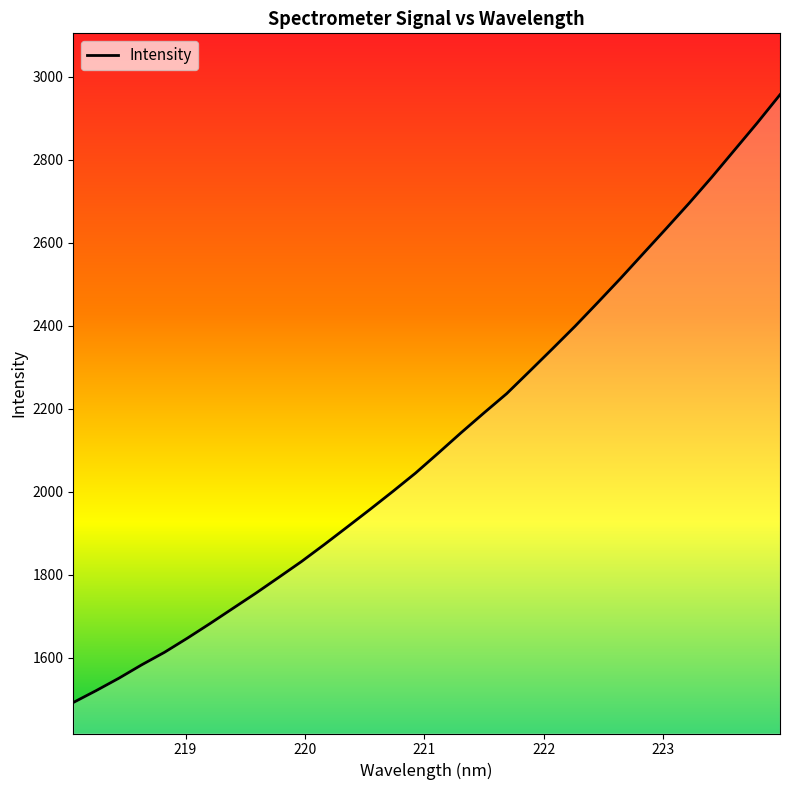

What is the minimum value shown in the chart?

1492.6